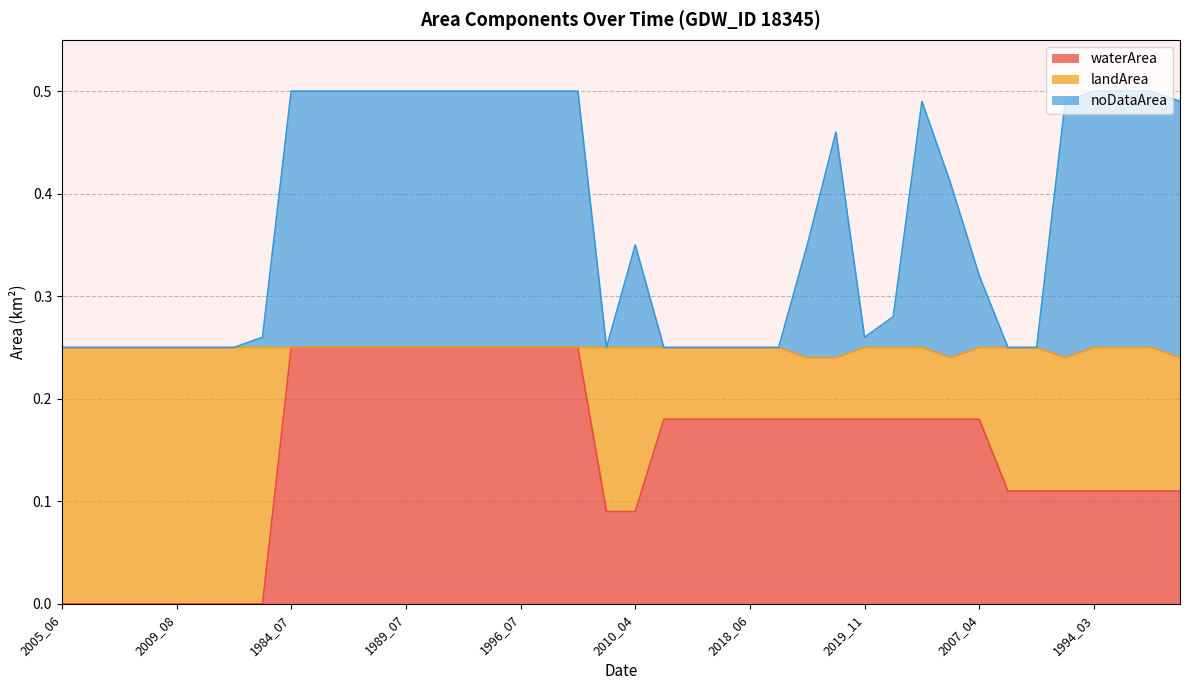

Which series has the largest range (max minus min)?

waterArea